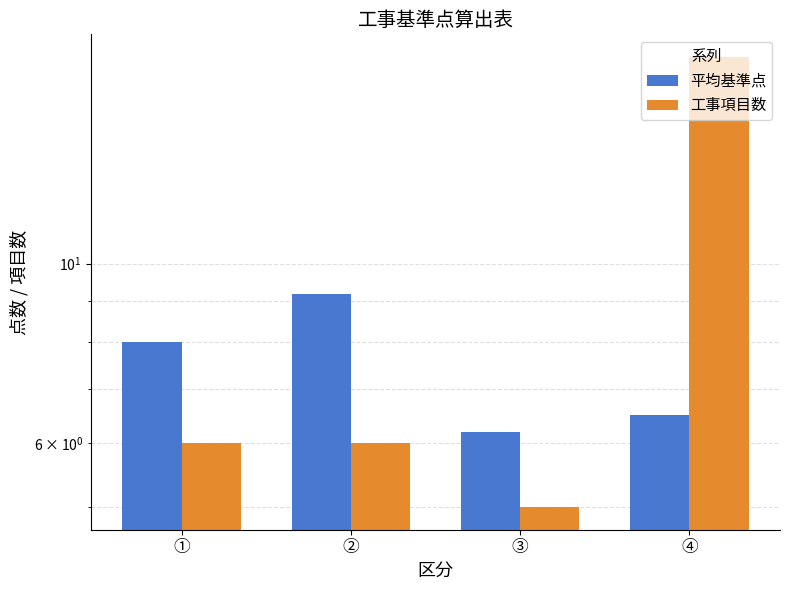

Reading left to right, extract all data points from this chart.

平均基準点: 8.0	9.2	6.2	6.5
工事項目数: 6.0	6.0	5.0	18.0